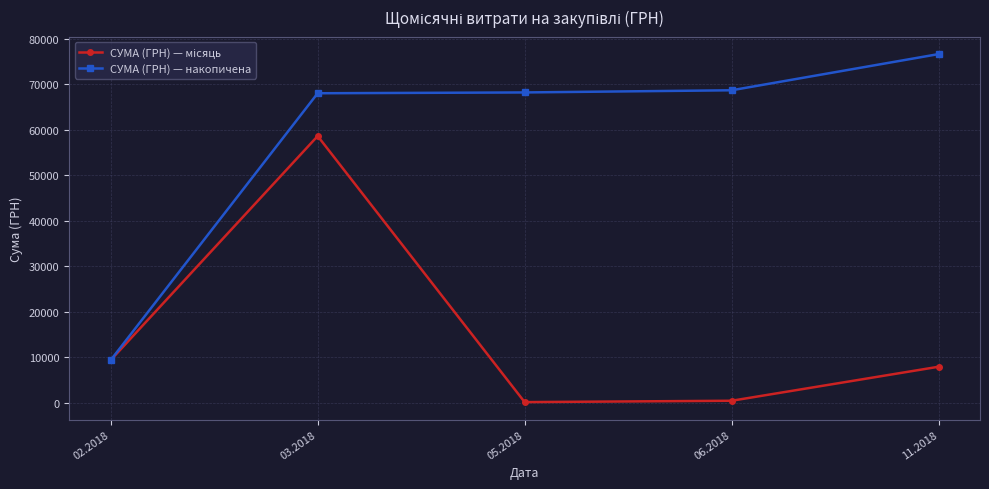

What is the greatest value displayed?

76634.2